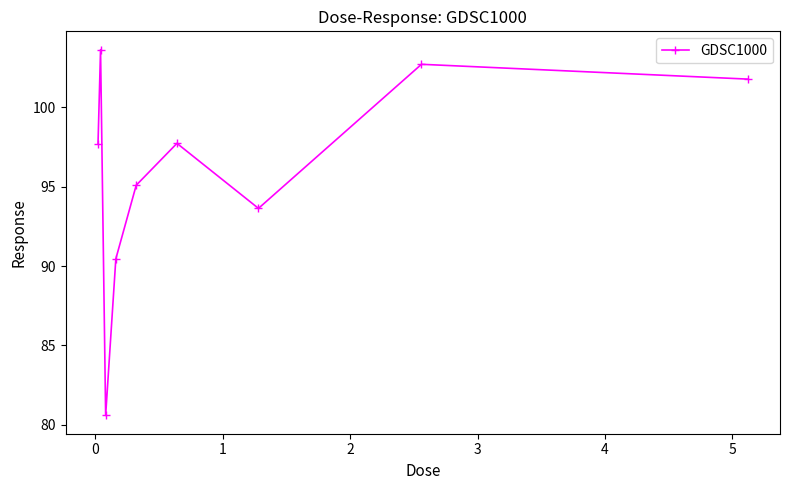

Reading left to right, list all the values displayed in this chart.

97.7	103.6	80.6	90.5	95.1	97.7	93.6	102.7	101.8